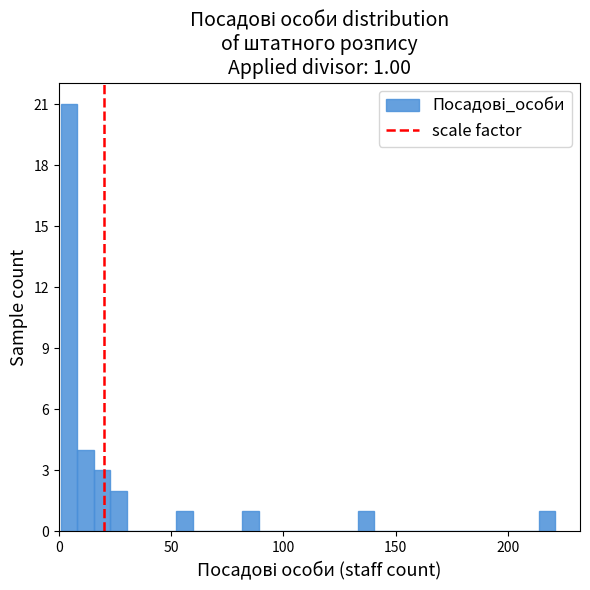

Around what value on the x-axis is the tallest bar? Give the approximate position of its centre, as read against the axis.

5